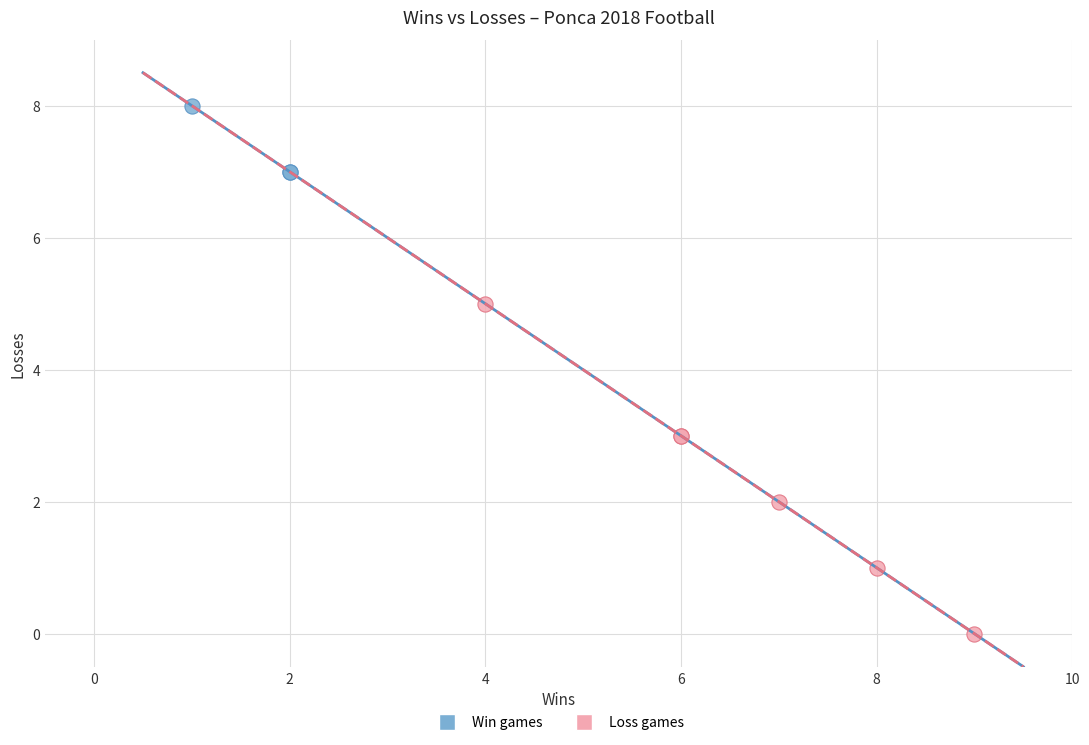

Which series contains the highest Y value?

Win games